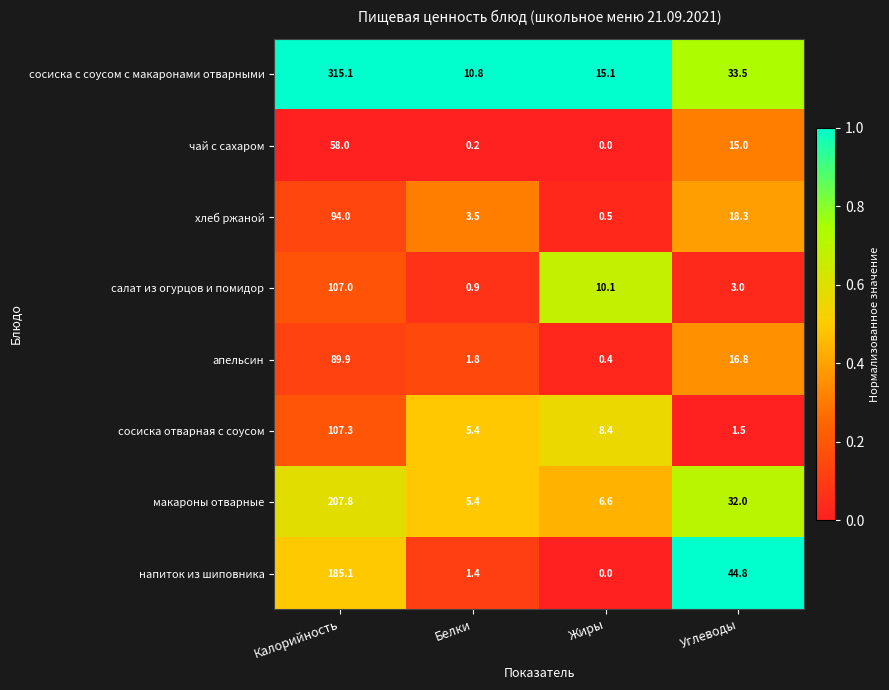

Which series has the largest total across all categories?

сосиска с соусом с макаронами отварными